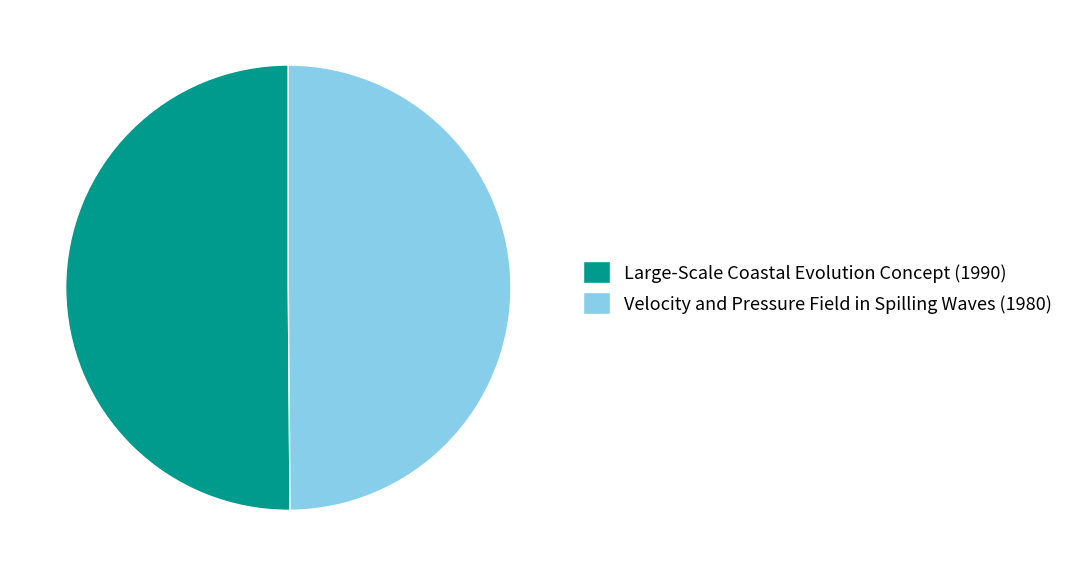

True or false: Large-Scale Coastal Evolution Concept (1990) accounts for 64% of the total.

False